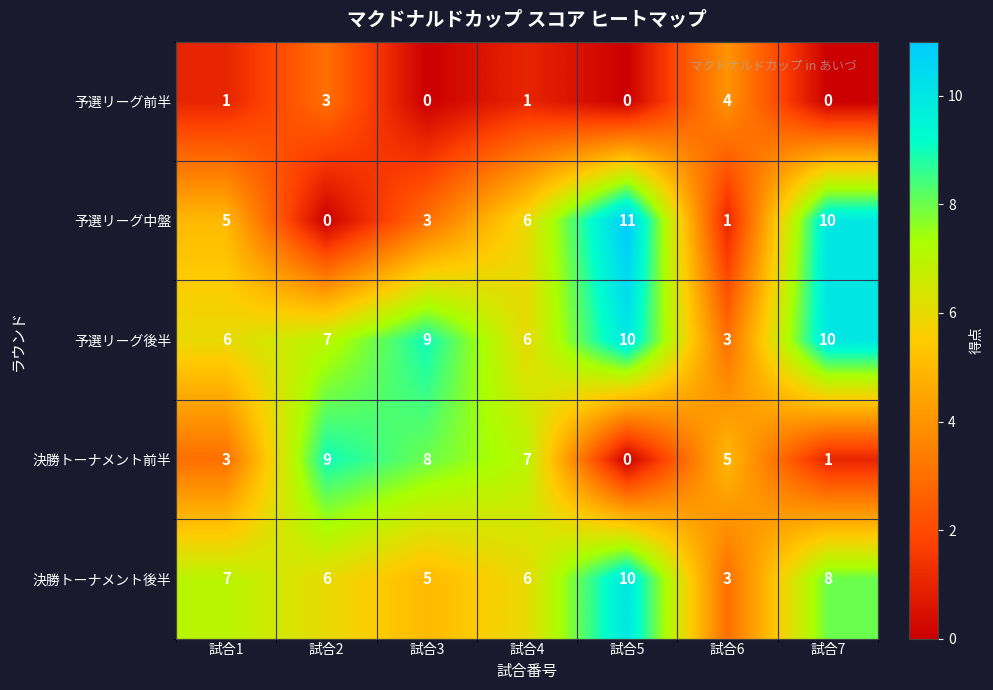

At which category does the chart reach its peak across all series?

試合5